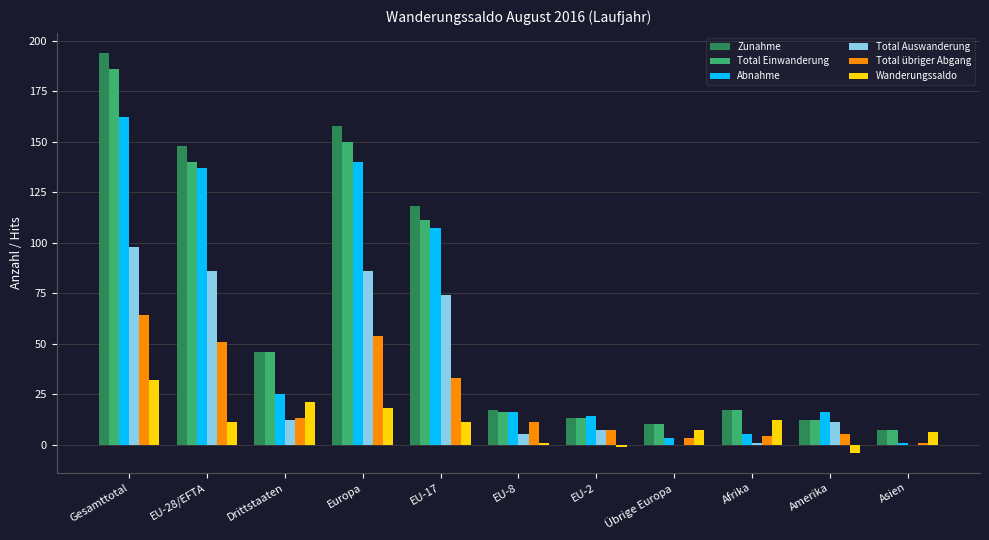

Does the chart contain stacked bars?

No